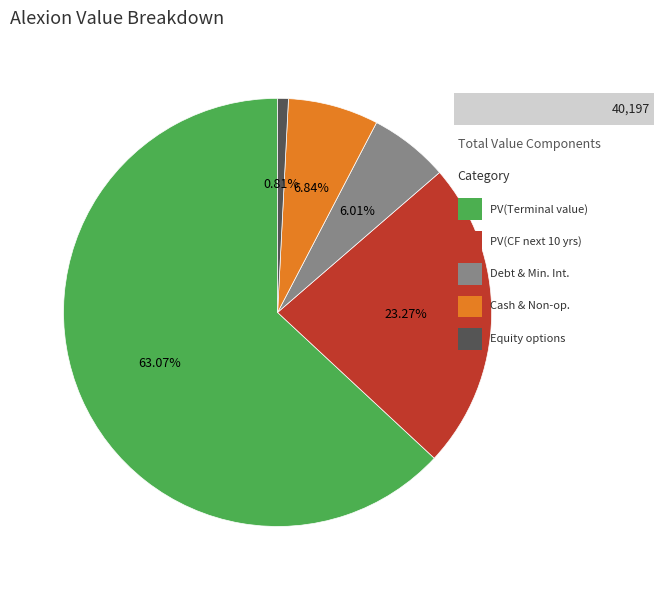

Does any single category account for the majority?

Yes